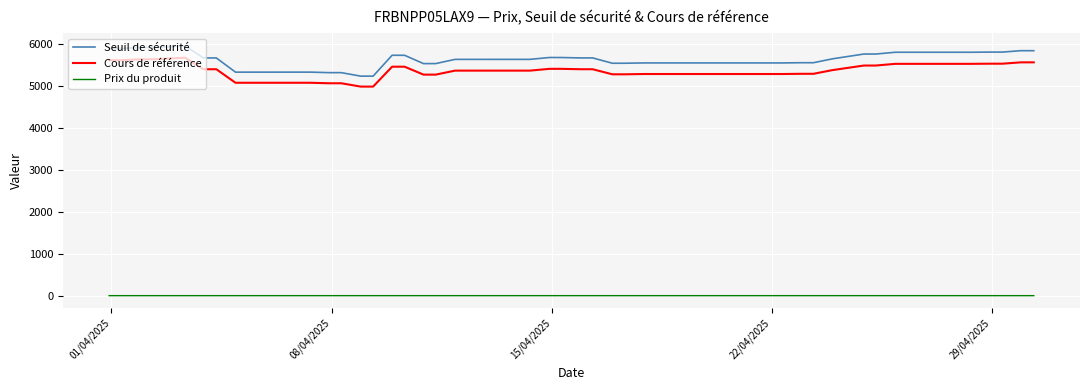

True or false: Seuil de sécurité and Cours de référence cross at least once.

False